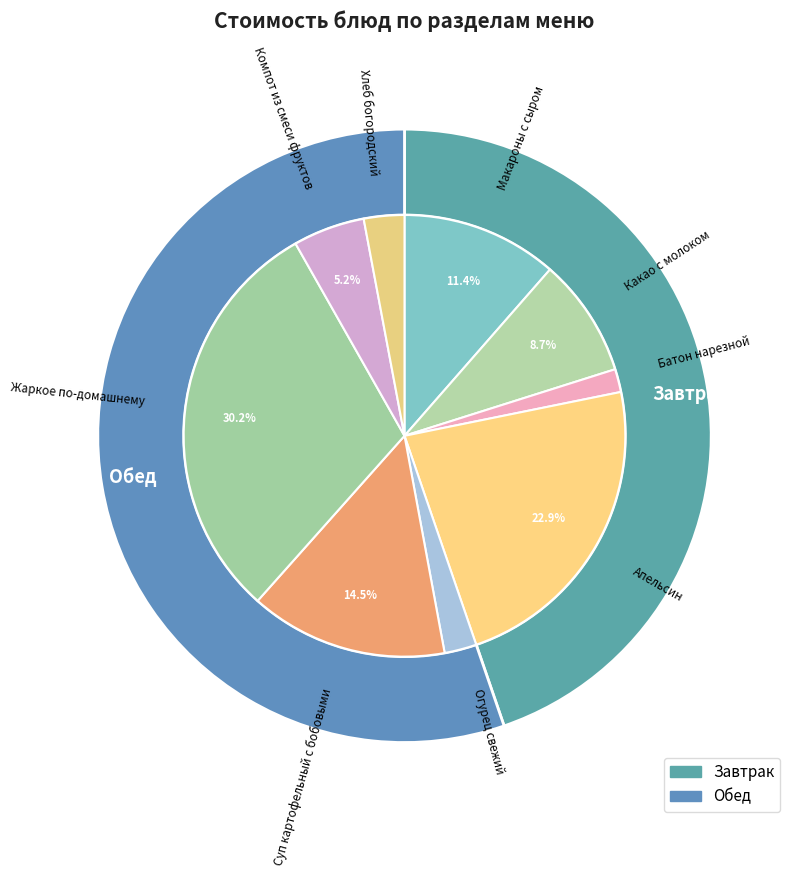

True or false: Суп картофельный с бобовыми accounts for 8% of the total.

False